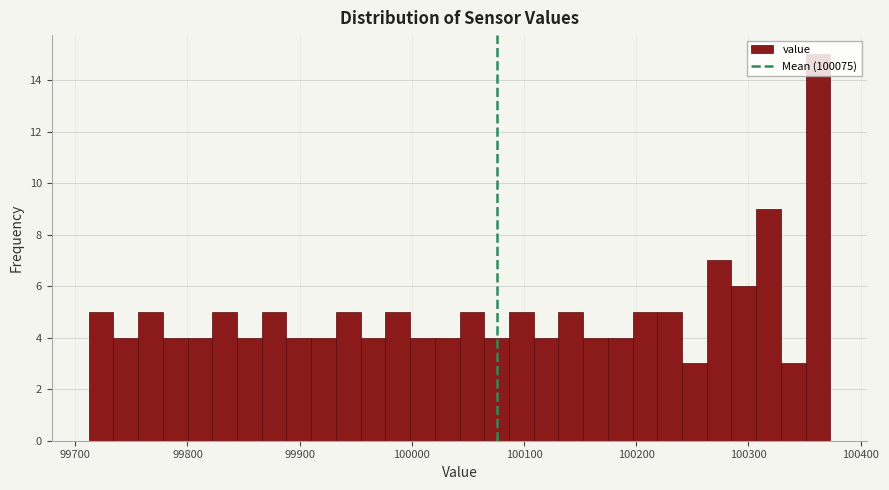

Read against the x-axis, roughly where is the centre of the tallest bar?

100360